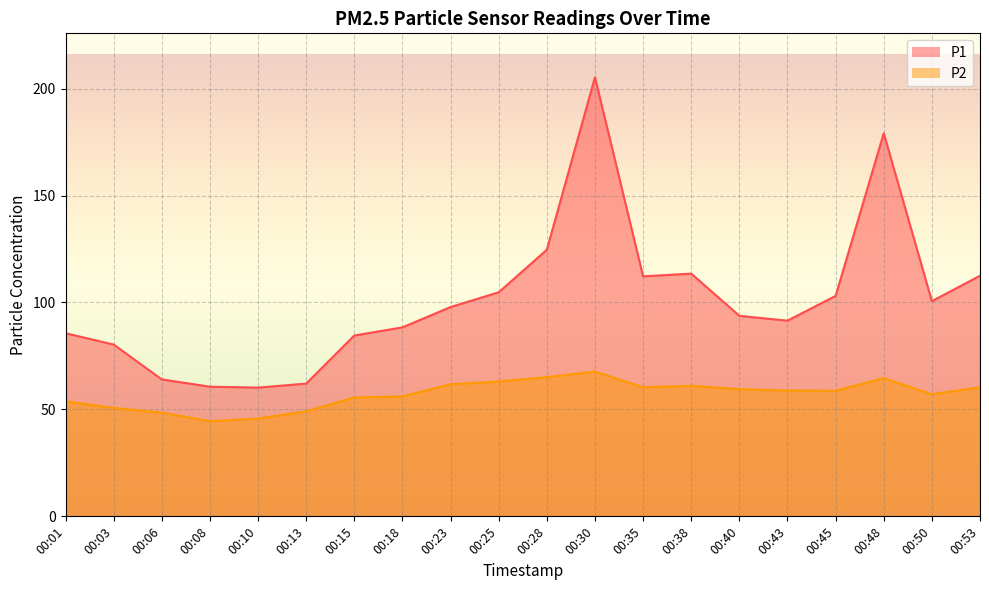

At which label is P1 closest to 132?

00:28